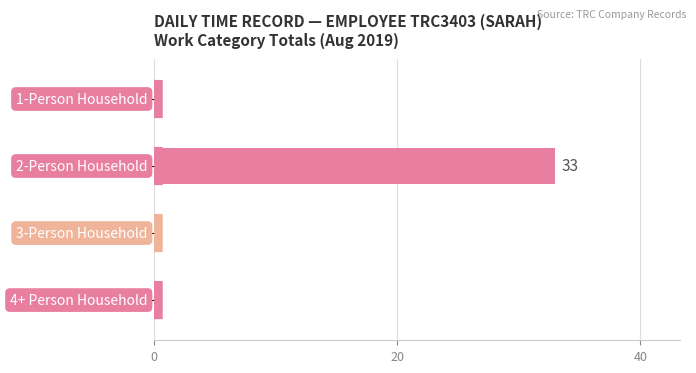

What is the maximum value shown in the chart?

33